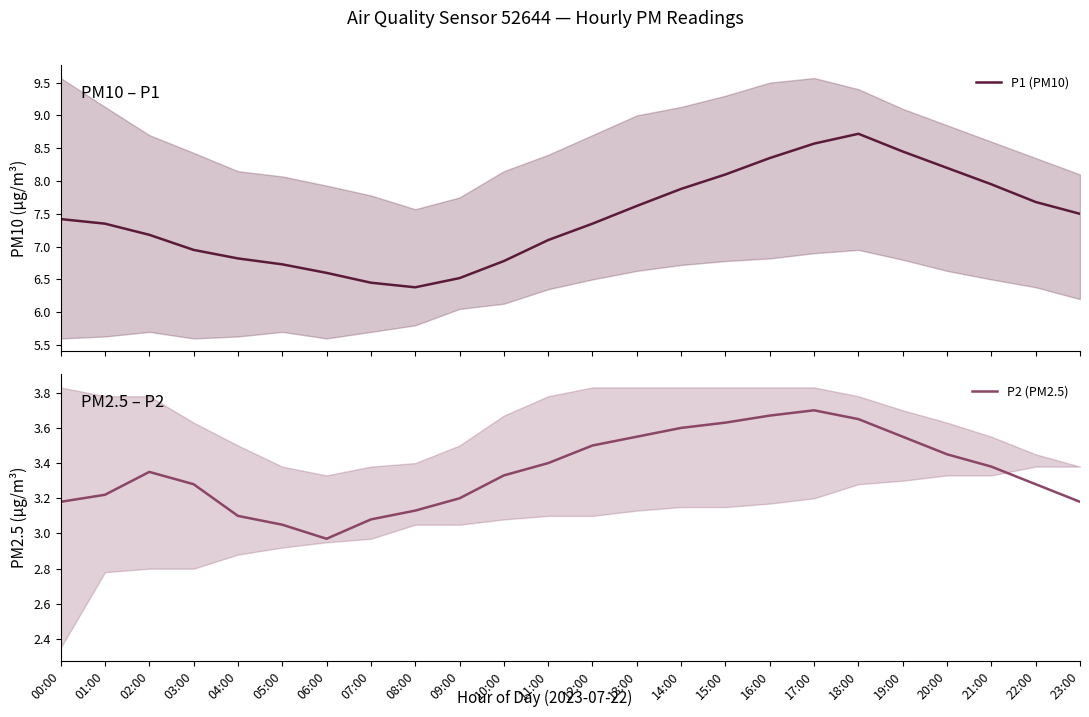

Reading left to right, what are all the values shown in this chart?

P1 (PM10): 7.4	7.3	7.2	7.0	6.8	6.7	6.6	6.5	6.4	6.5	6.8	7.1	7.3	7.6	7.9	8.1	8.3	8.6	8.7	8.4	8.2	8.0	7.7	7.5
P2 (PM2.5): 3.2	3.2	3.4	3.3	3.1	3.0	3.0	3.1	3.1	3.2	3.3	3.4	3.5	3.5	3.6	3.6	3.7	3.7	3.6	3.5	3.5	3.4	3.3	3.2